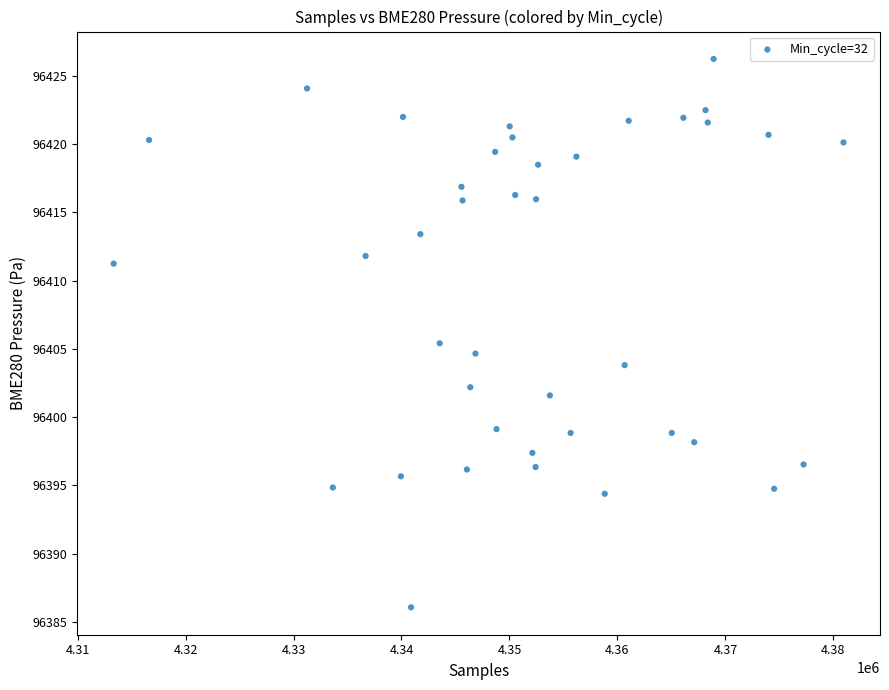

What Y value in the scatter plot is closest to 96406?

96405.4